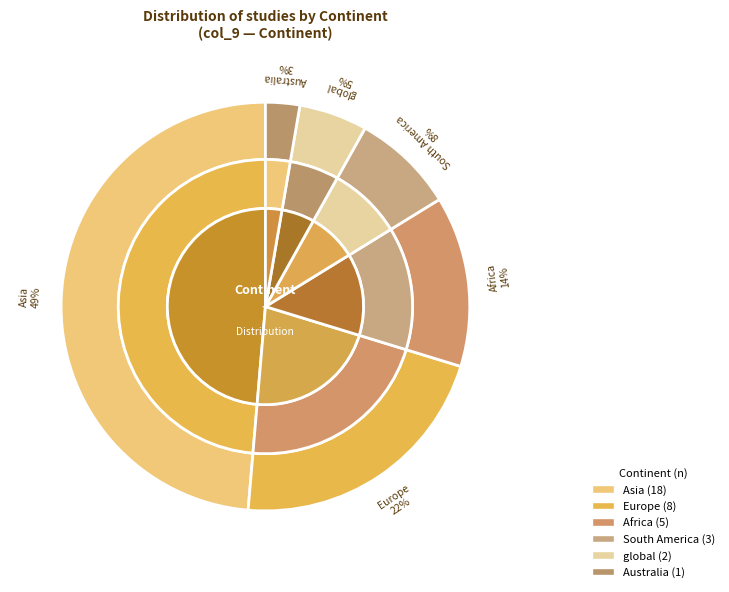

Does any single category account for the majority?

No